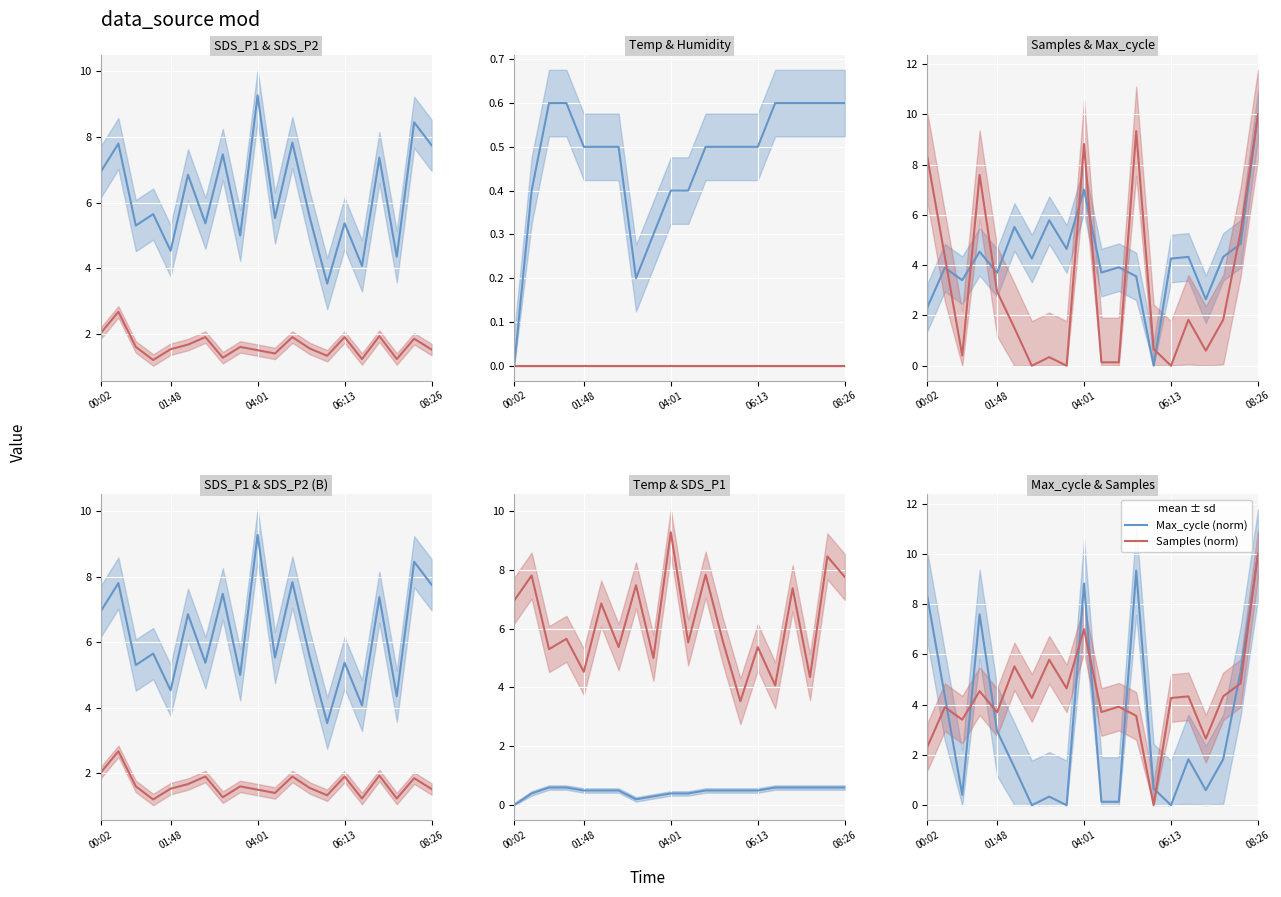

Count the number of categories in the chart.

20